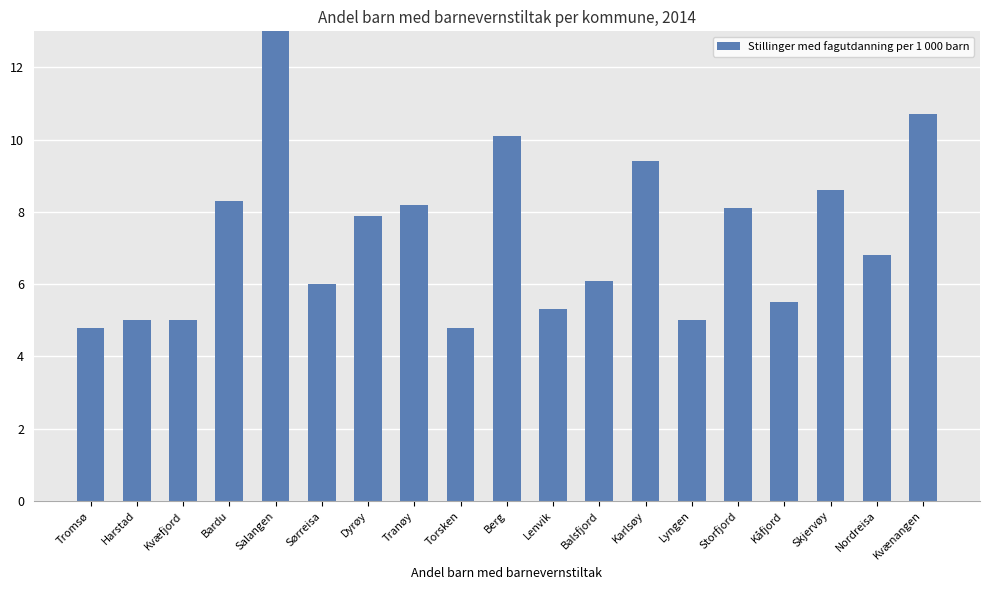

Which label corresponds to the smallest value in the chart?

Tromsø